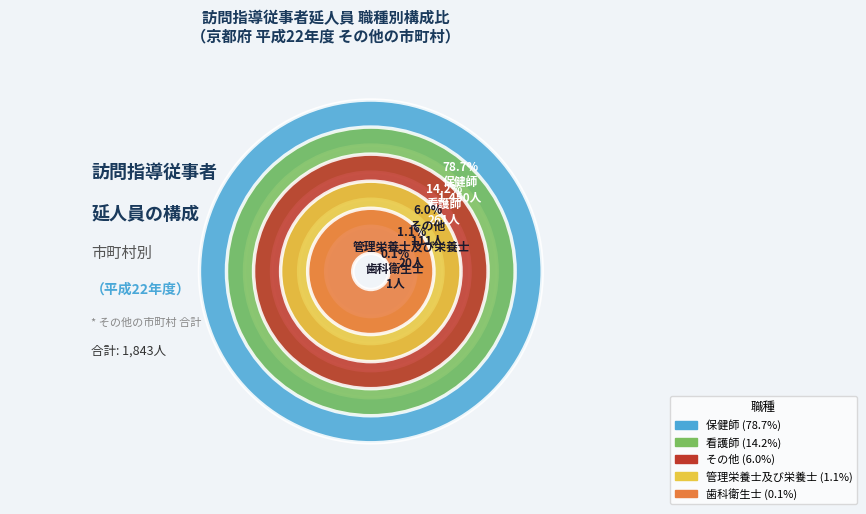

What is the smallest slice in the pie chart?

歯科衛生士